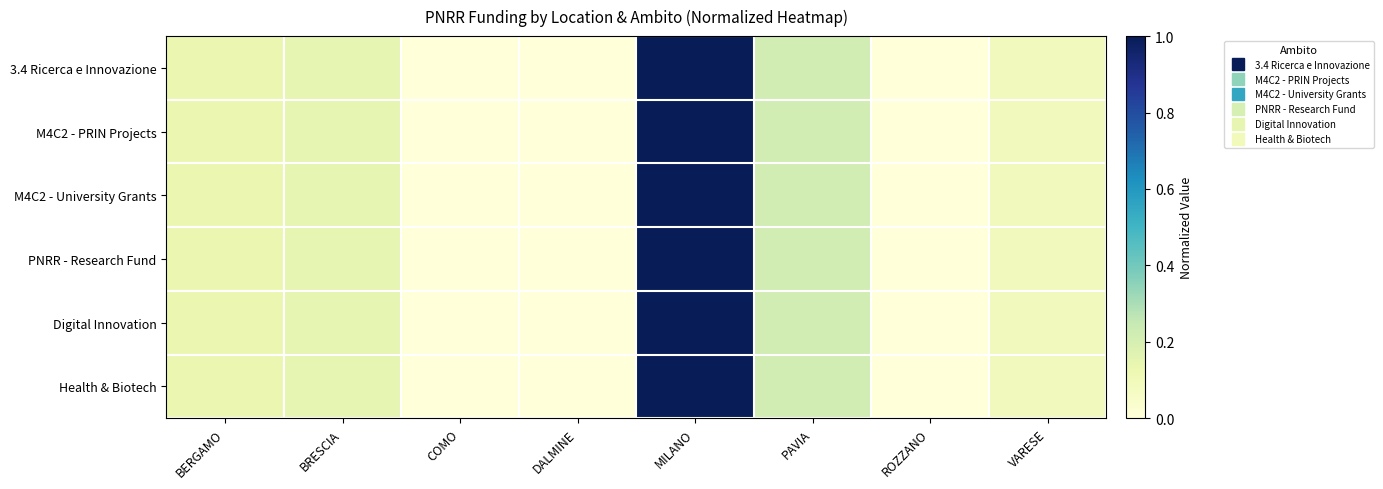

Reading left to right, list all the values displayed in this chart.

3.4 Ricerca e Innovazione: BERGAMO=0.1	BRESCIA=0.1	COMO=0.0	DALMINE=0.0	MILANO=1.0	PAVIA=0.2	ROZZANO=0.0	VARESE=0.1
M4C2 - PRIN Projects: BERGAMO=0.1	BRESCIA=0.1	COMO=0.0	DALMINE=0.0	MILANO=1.0	PAVIA=0.2	ROZZANO=0.0	VARESE=0.1
M4C2 - University Grants: BERGAMO=0.1	BRESCIA=0.1	COMO=0.0	DALMINE=0.0	MILANO=1.0	PAVIA=0.2	ROZZANO=0.0	VARESE=0.1
PNRR - Research Fund: BERGAMO=0.1	BRESCIA=0.1	COMO=0.0	DALMINE=0.0	MILANO=1.0	PAVIA=0.2	ROZZANO=0.0	VARESE=0.1
Digital Innovation: BERGAMO=0.1	BRESCIA=0.1	COMO=0.0	DALMINE=0.0	MILANO=1.0	PAVIA=0.2	ROZZANO=0.0	VARESE=0.1
Health & Biotech: BERGAMO=0.1	BRESCIA=0.1	COMO=0.0	DALMINE=0.0	MILANO=1.0	PAVIA=0.2	ROZZANO=0.0	VARESE=0.1